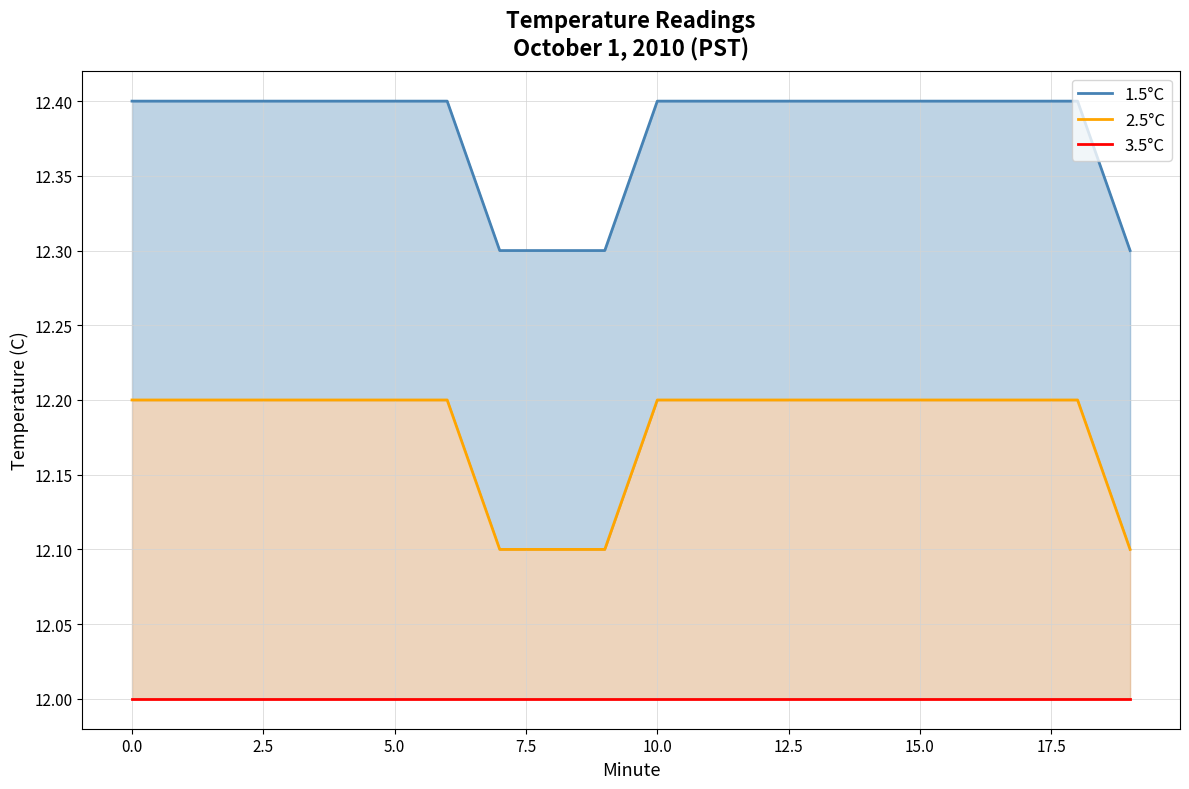

Is the value of 3.5°C at 2.5 greater than the value of 1.5°C at 12?

No